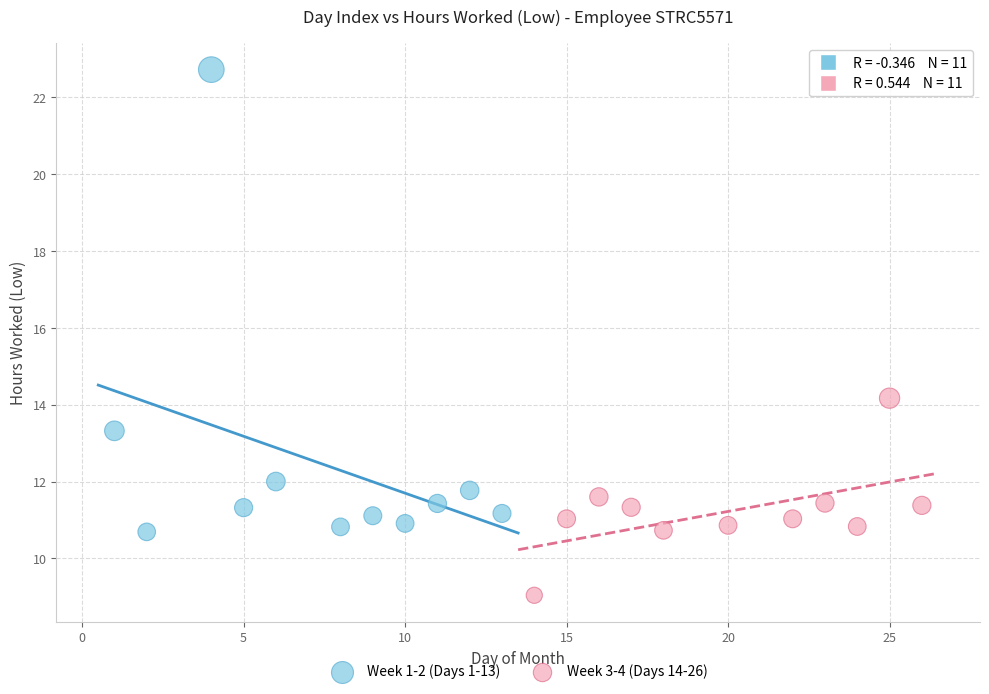

Which series reaches the minimum Y coordinate?

Week 3-4 (Days 14-26)